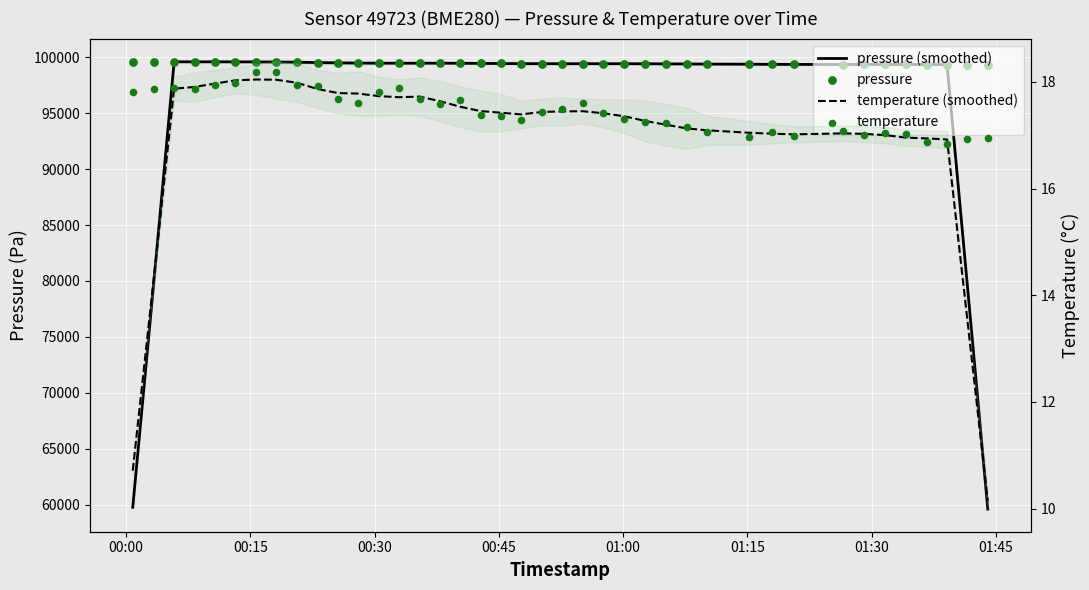

At how many categories does at least one series exceed 35424?

40